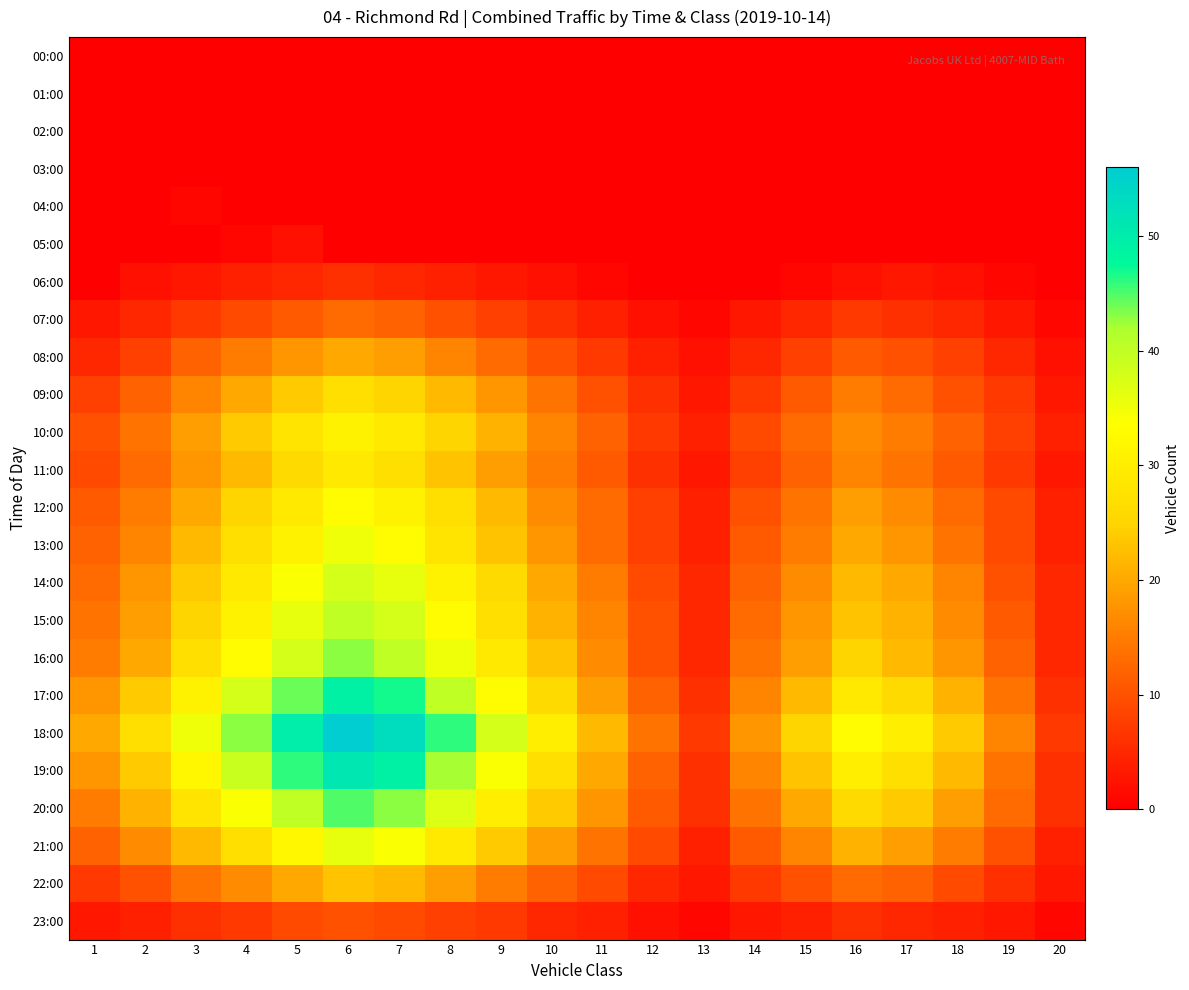

What is the difference between the highest and lowest values at 20?

7